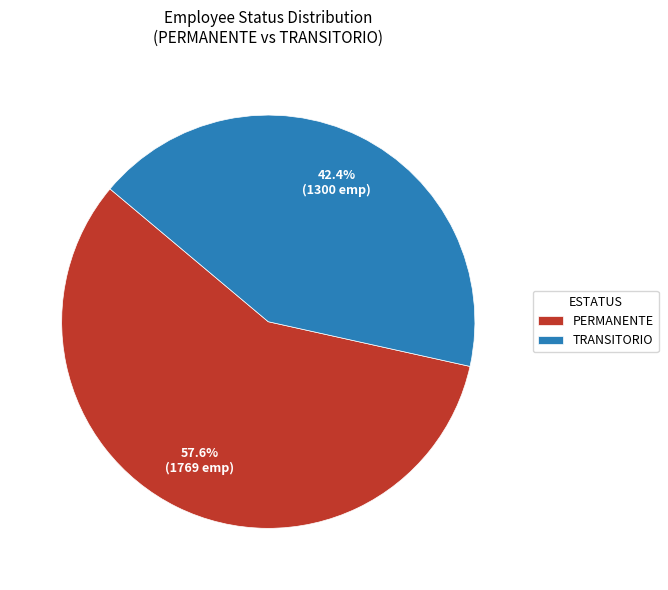

What percentage is NOT represented by TRANSITORIO?

57.6%